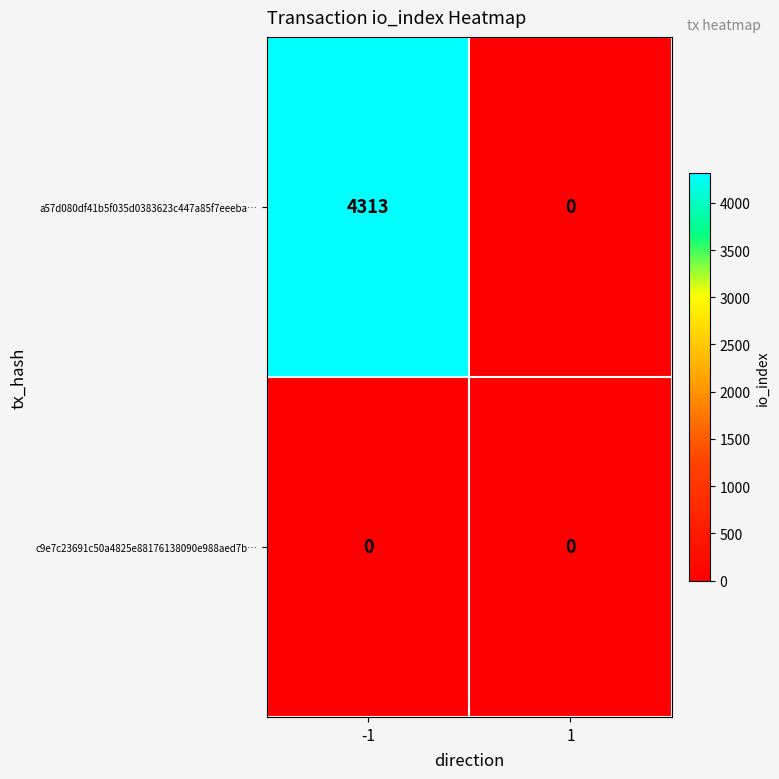

The value of a57d080df41b5f035d0383623c447a85f7eeeba… at -1 is 5811. True or false?

False